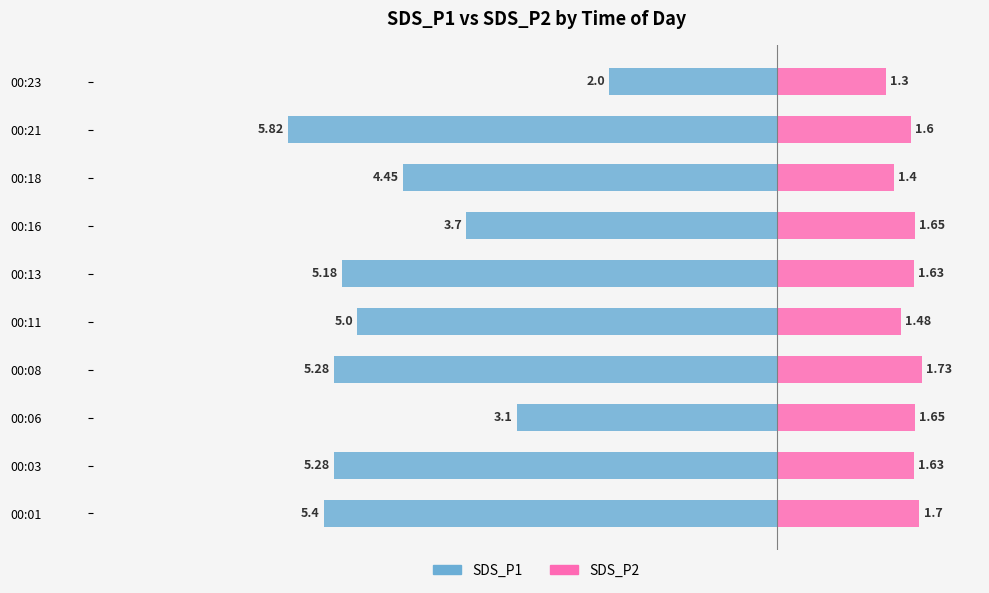

What are all the series names shown in the legend?

SDS_P1, SDS_P2